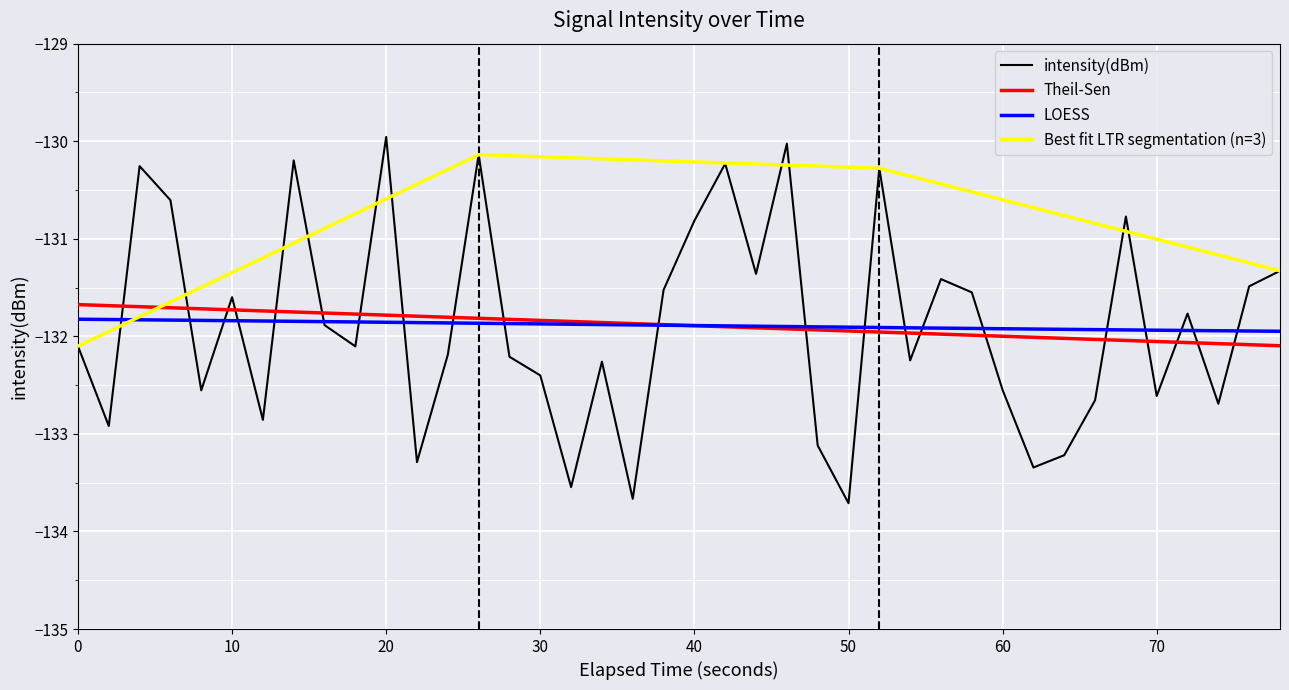

How many times do Theil-Sen and intensity(dBm) cross each other?

21